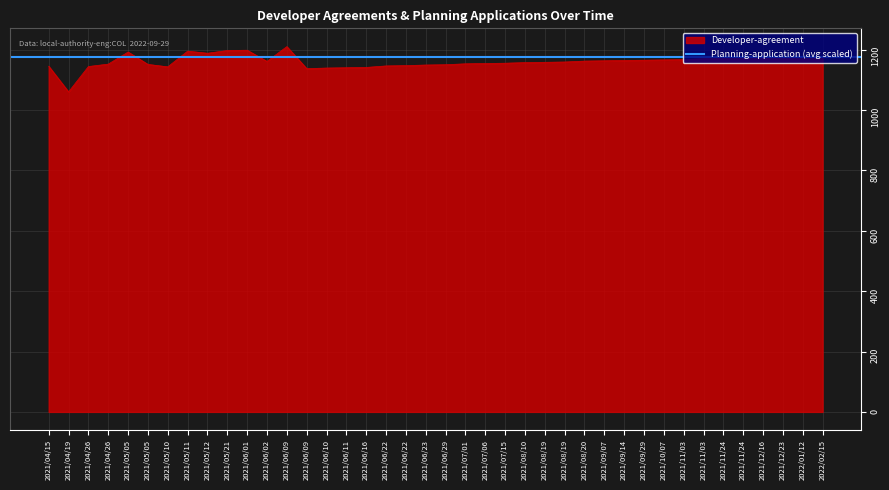

Rank the categories by value from highest to lowest.

2021/06/09, 2021/06/01, 2021/05/21, 2021/05/11, 2021/05/05, 2021/05/12, 2022/02/15, 2022/01/12, 2021/12/23, 2021/12/16, 2021/11/24, 2021/11/24, 2021/11/03, 2021/11/03, 2021/10/07, 2021/09/29, 2021/09/14, 2021/09/07, 2021/08/20, 2021/06/02, 2021/08/19, 2021/08/19, 2021/08/10, 2021/07/15, 2021/07/06, 2021/07/01, 2021/04/26, 2021/05/05, 2021/06/29, 2021/06/23, 2021/06/22, 2021/06/22, 2021/04/15, 2021/04/26, 2021/05/10, 2021/06/16, 2021/06/11, 2021/06/10, 2021/06/09, 2021/04/19